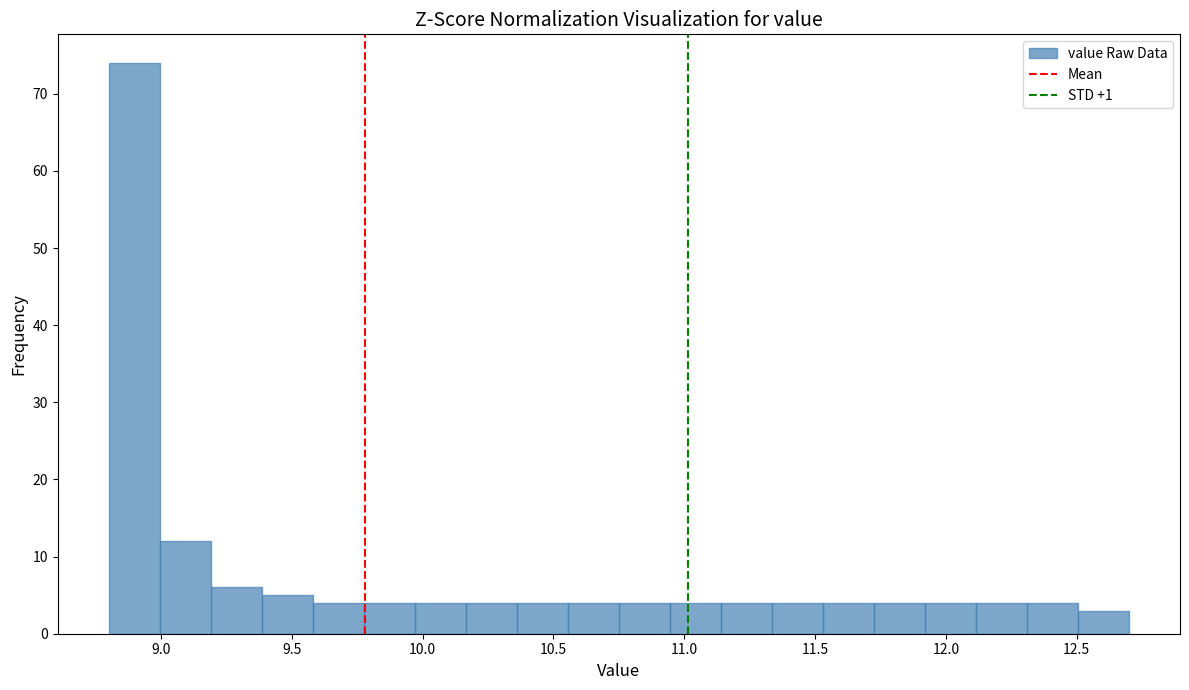

Read against the x-axis, roughly where is the centre of the tallest bar?

8.90